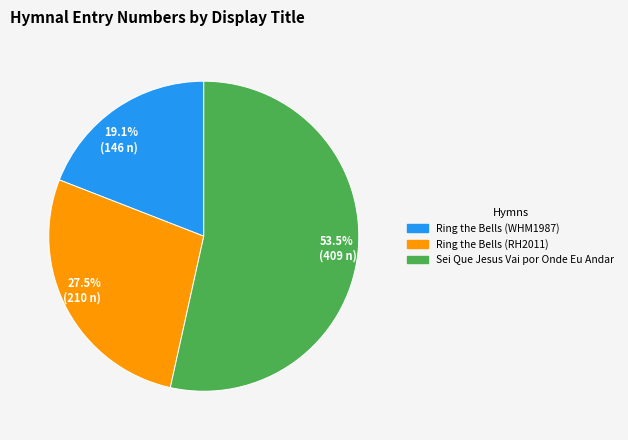

Count the number of slices in the pie.

3